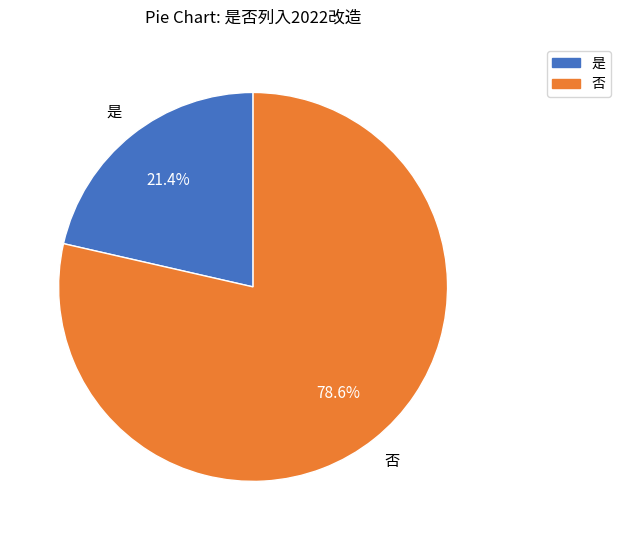

Combined, do 是 and 否 account for over 50%?

Yes